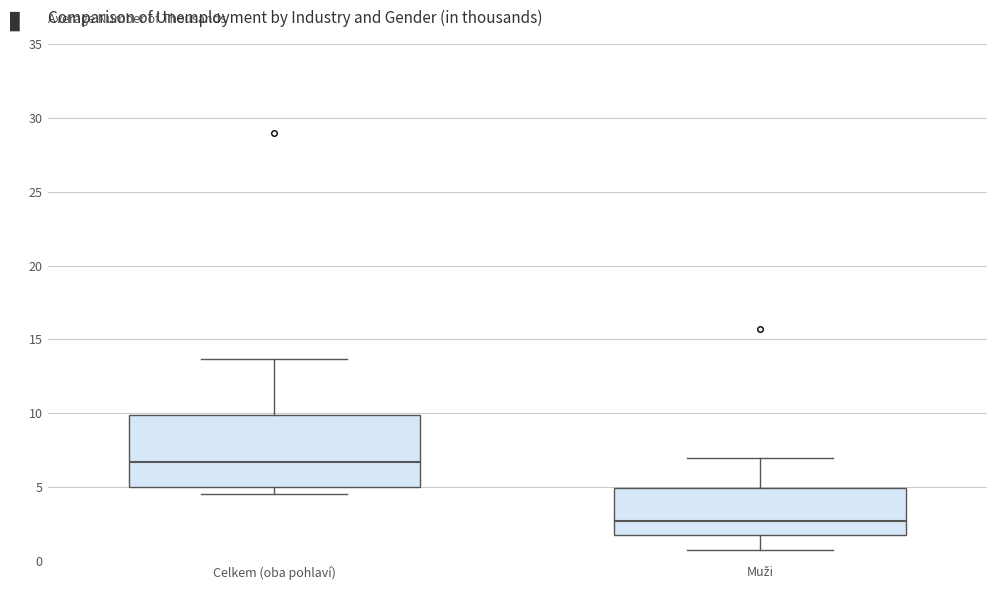

Reading left to right, transcribe this box plot: for each box, give where its median line is, the range the box spans, and where its two whiskers end, as read against the y-axis. The values are not printed on the chart, so give them approximately, as read against the axis.

Celkem (oba pohlaví): median 6.5, box 5.0 to 10.0, whiskers 4.5 to 13.5
Muži: median 2.5, box 2.0 to 5.0, whiskers 1.0 to 7.0